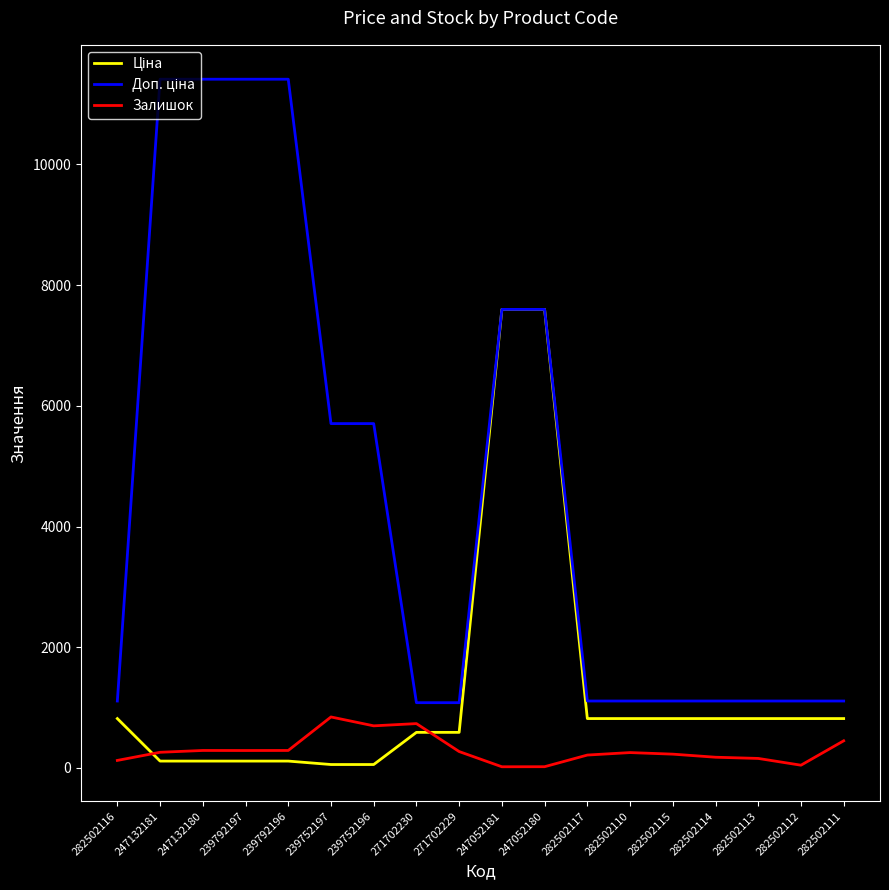

What is the difference between the highest and lowest values at 282502111?

659.2